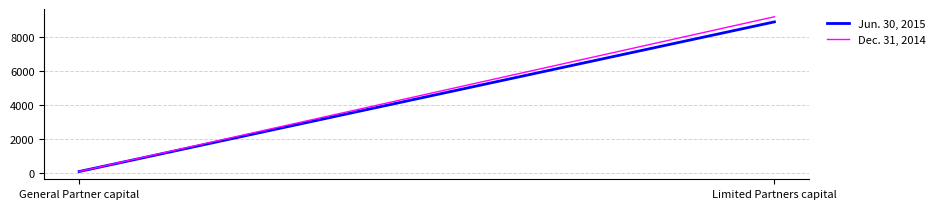

Which has a higher value, General Partner capital or Limited Partners capital?

Limited Partners capital